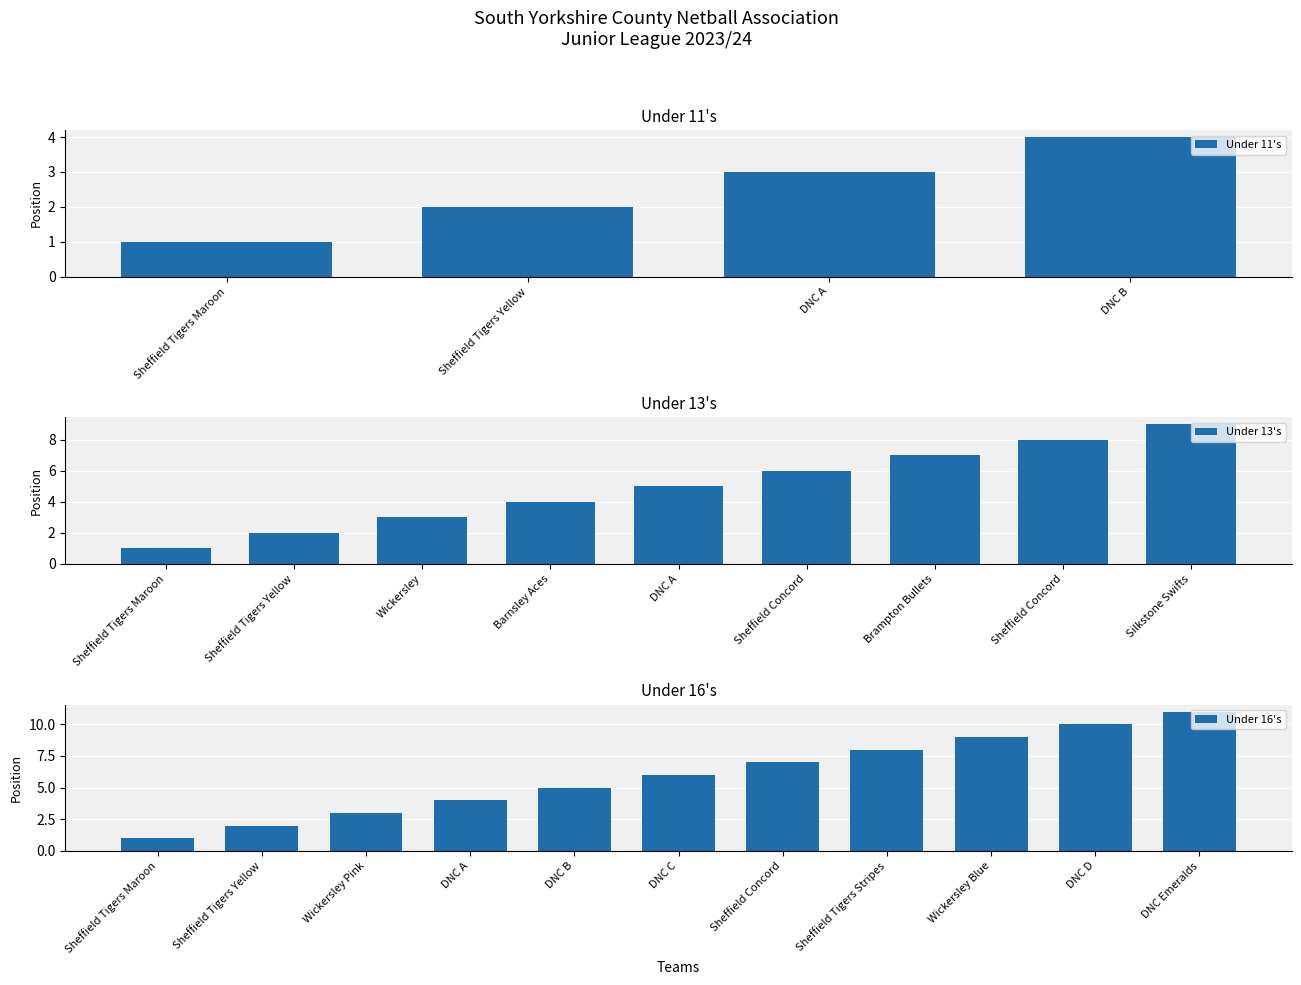

True or false: the data shows 1 at Sheffield Tigers Maroon.

True